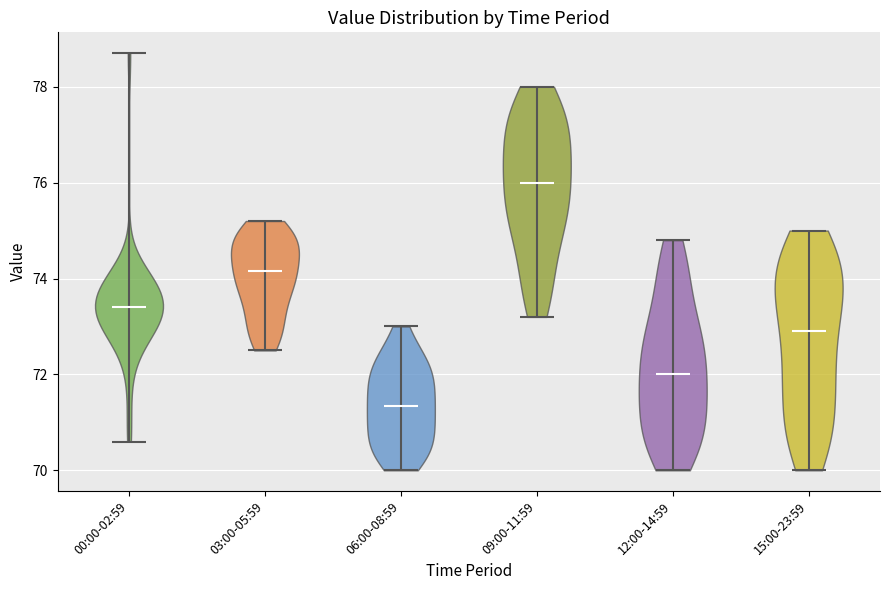

Reading left to right, read every violin against the y-axis: where its median line is, and the lowest and highest points it reaches. The values are not printed on the chart, so give them approximately, as read against the axis.

00:00-02:59: median line 73.4, lowest point 70.6, highest point 78.8
03:00-05:59: median line 74.2, lowest point 72.6, highest point 75.2
06:00-08:59: median line 71.4, lowest point 70.0, highest point 73.0
09:00-11:59: median line 76.0, lowest point 73.2, highest point 78.0
12:00-14:59: median line 72.0, lowest point 70.0, highest point 74.8
15:00-23:59: median line 73.0, lowest point 70.0, highest point 75.0